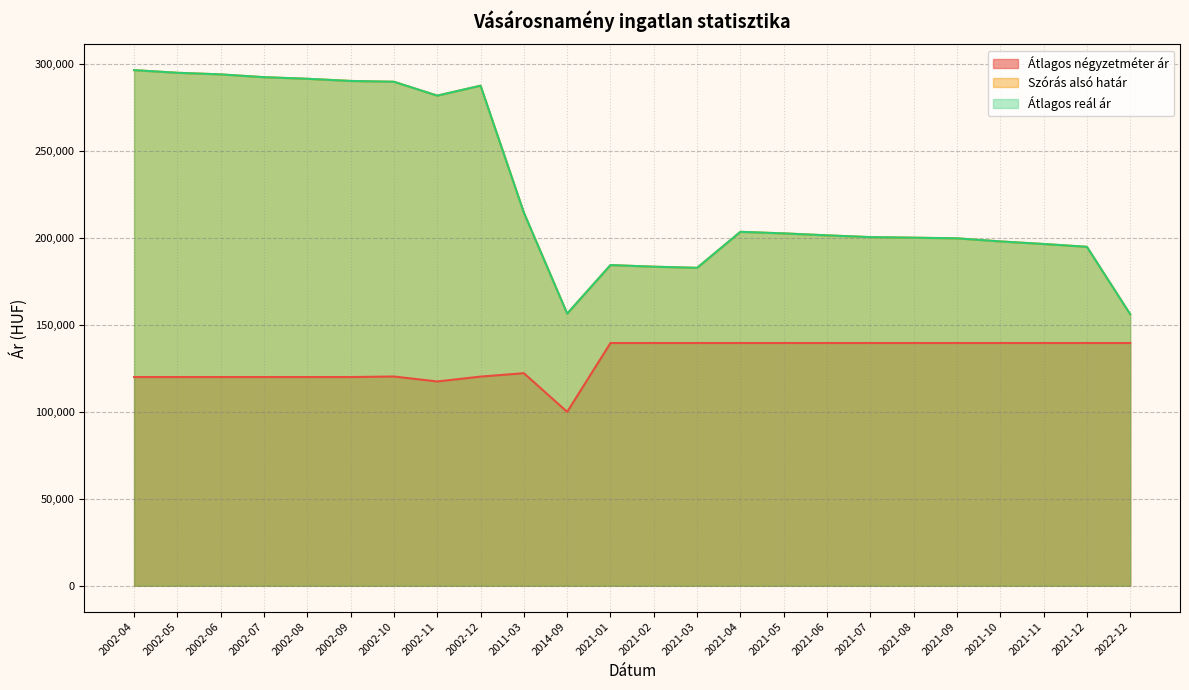

Is the value of Átlagos reál ár (vonal) at 2021-03 greater than the value of Szórás alsó határ (vonal) at 2014-09?

Yes